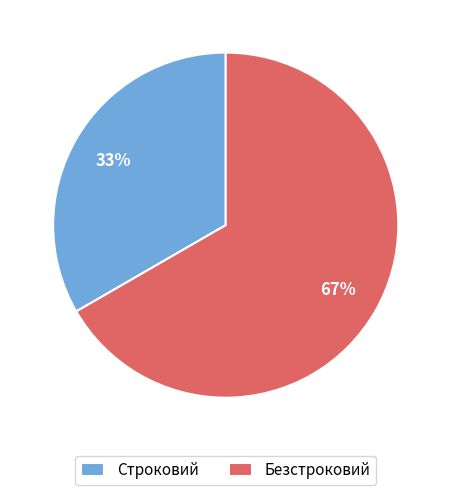

Does Строковий account for over 50% of the chart?

No